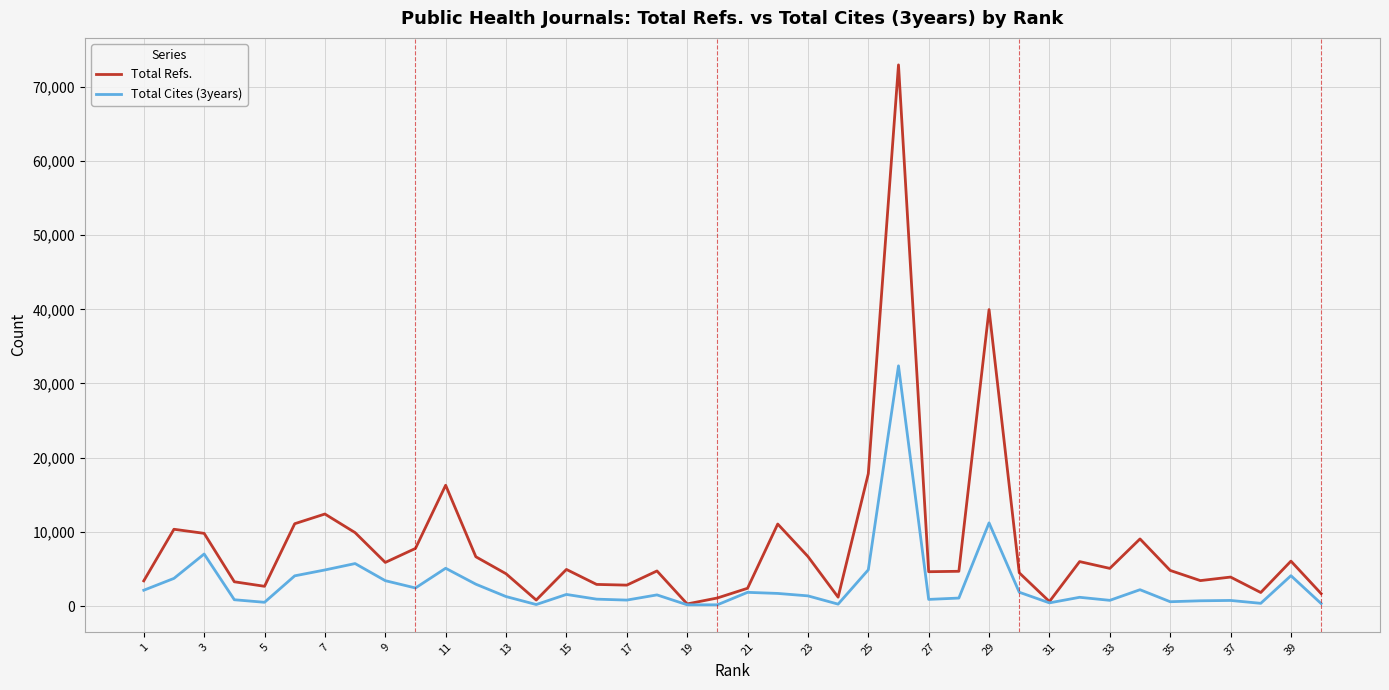

Rank the series by their average value, from highest to lowest.

Total Refs., Total Cites (3years)